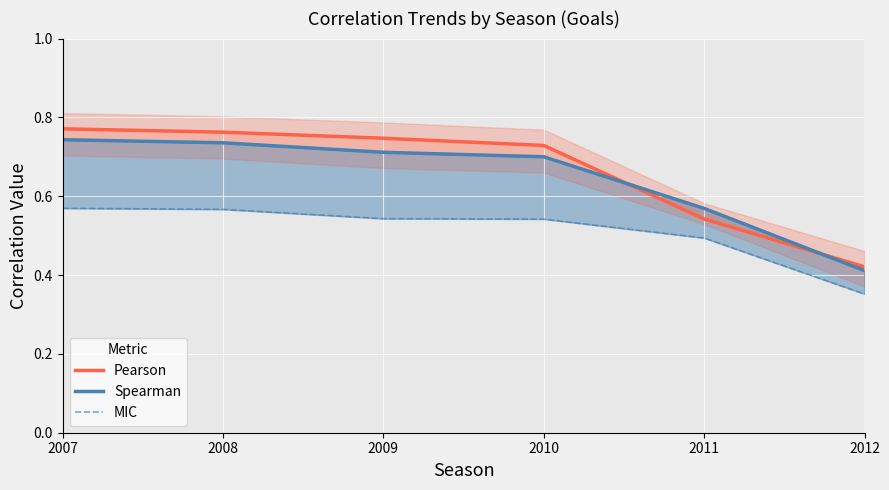

The value of Spearman at 2009 is 1.2. True or false?

False